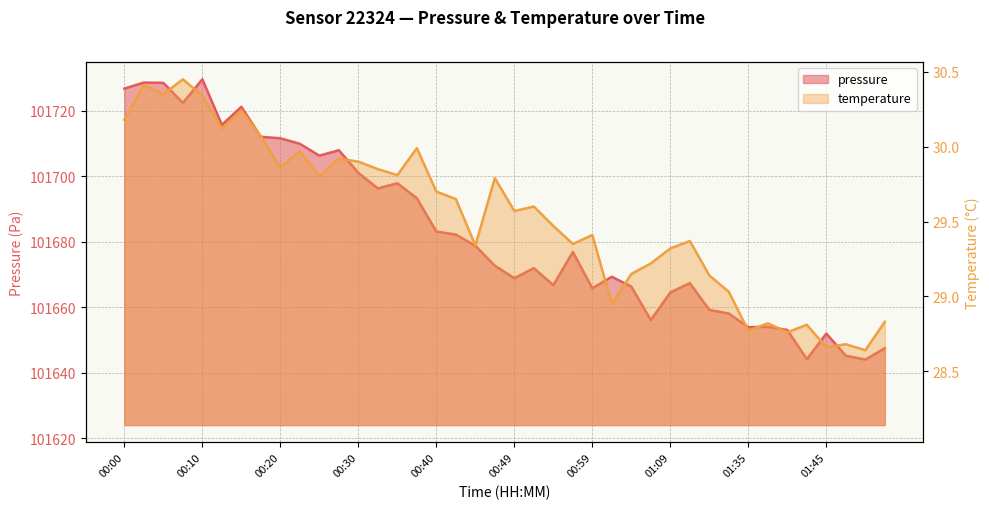

What value does the temperature series have at 00:57?

29.4